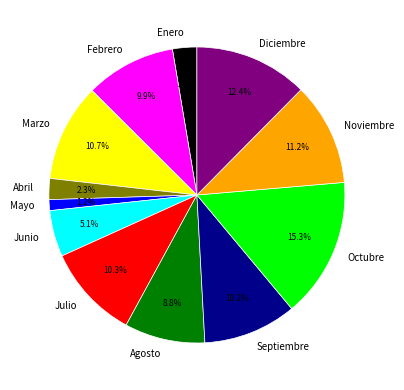

To the nearest percent, what is the difference between the Febrero and Junio slice percentages?

5%